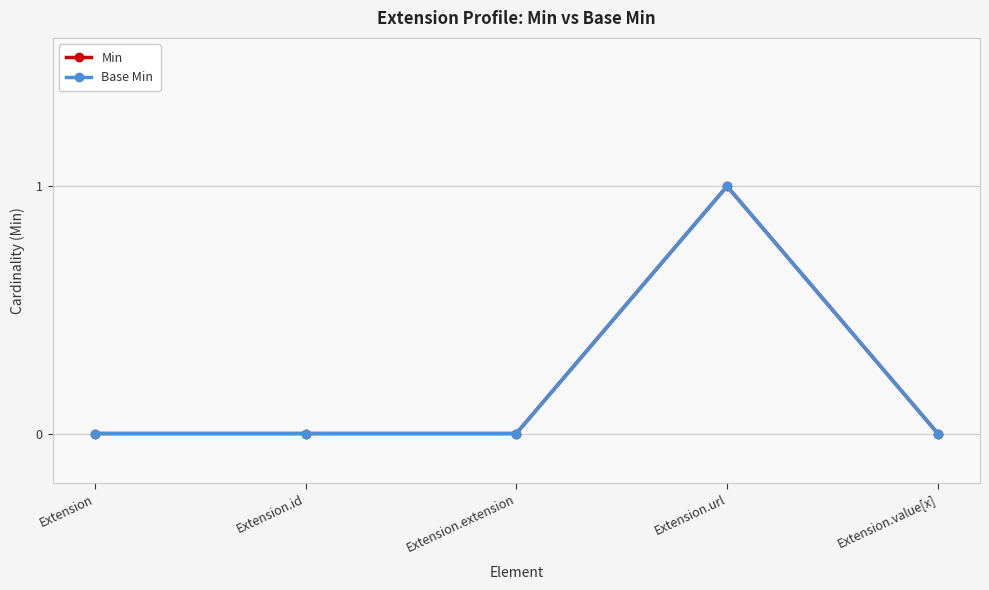

Does the chart display data point markers on the line(s)?

Yes